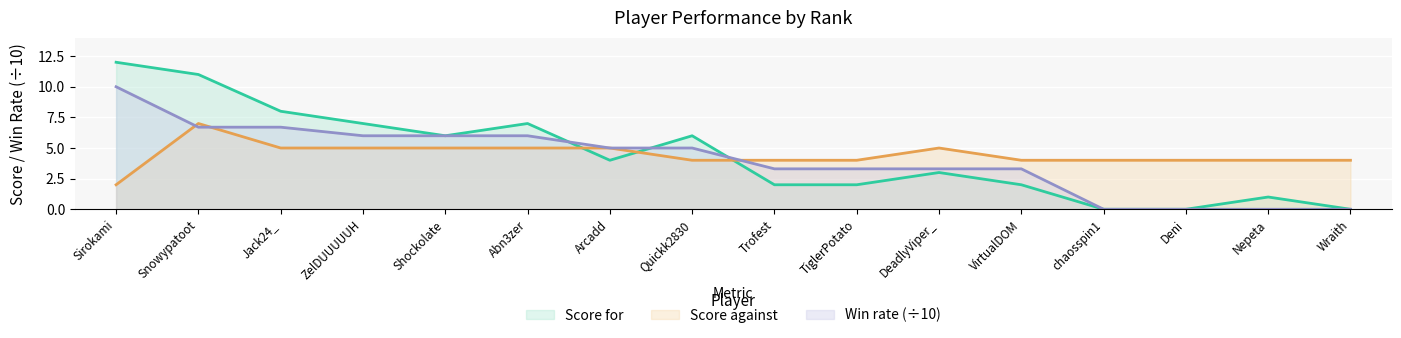

After their last crossing, which series has the higher values: Score against or Win rate?

Score against